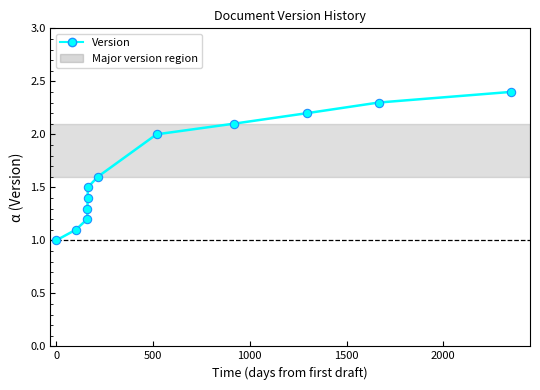

What is the value of the 8th point from the left?

2.0